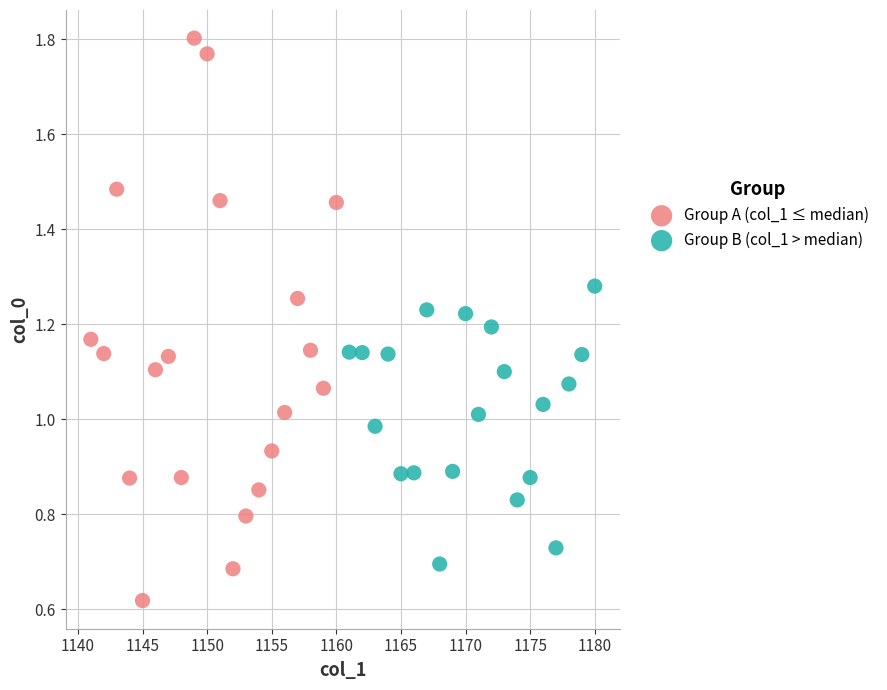

Which series reaches the minimum Y coordinate?

Group A (col_1 ≤ median)